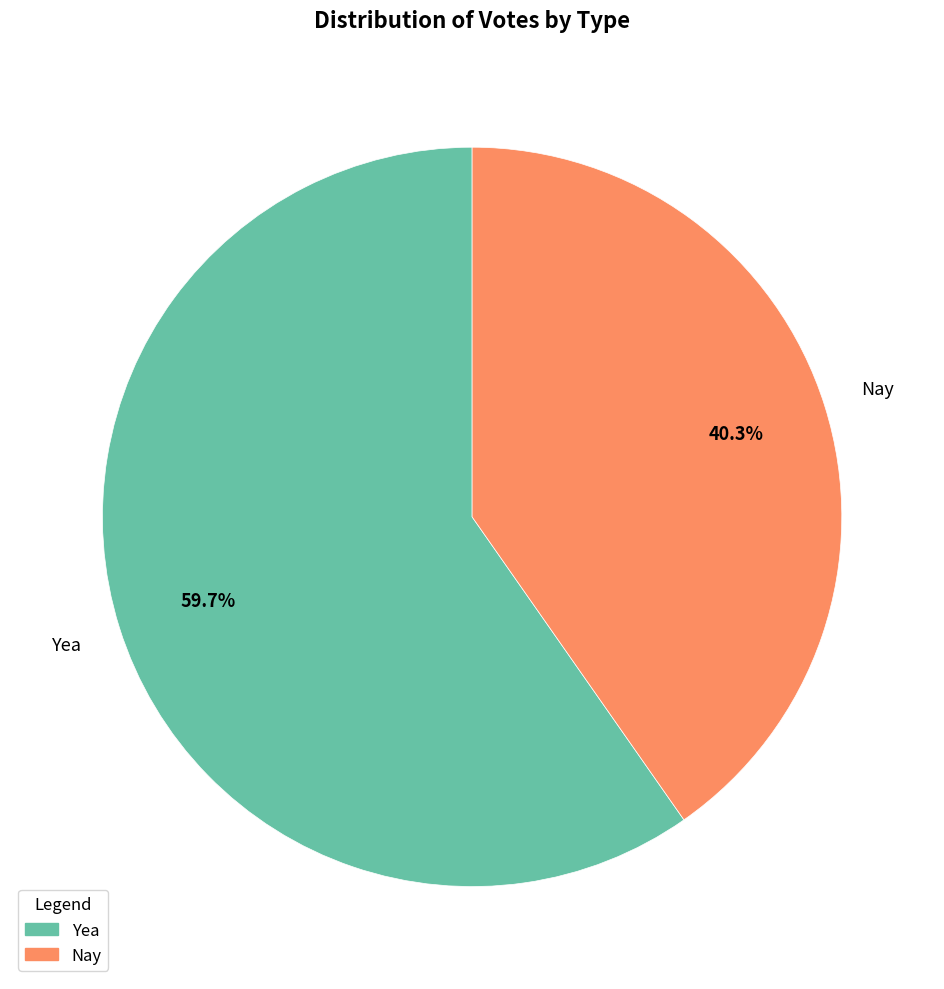

Between Nay and Yea, which is larger?

Yea